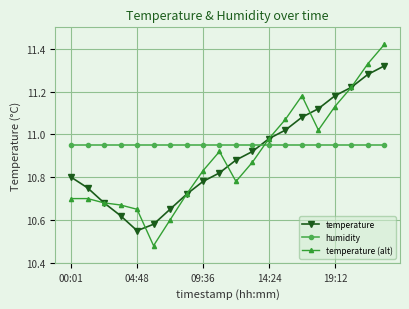

Does the chart display data point markers on the line(s)?

Yes